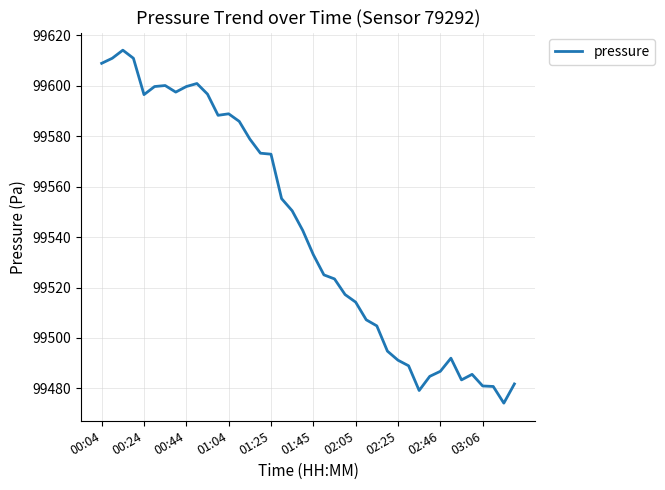

What is the difference between the maximum and minimum values?

139.8